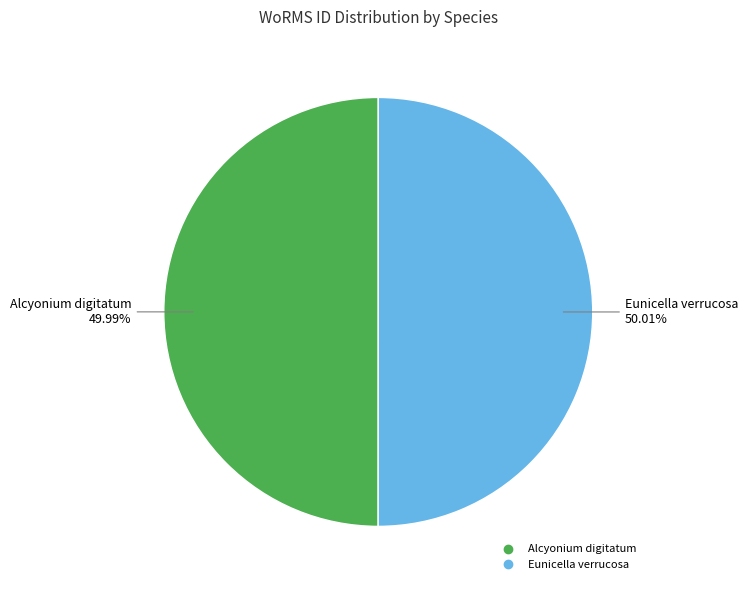

Does any single category account for the majority?

Yes